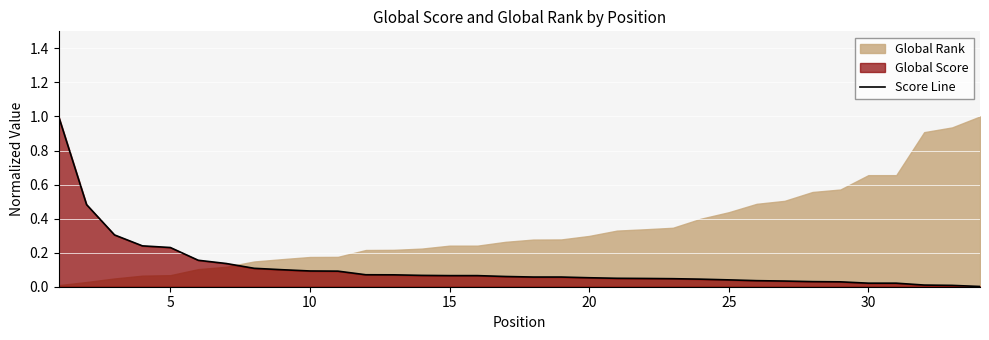

What is the maximum value for Score Line?

1.0